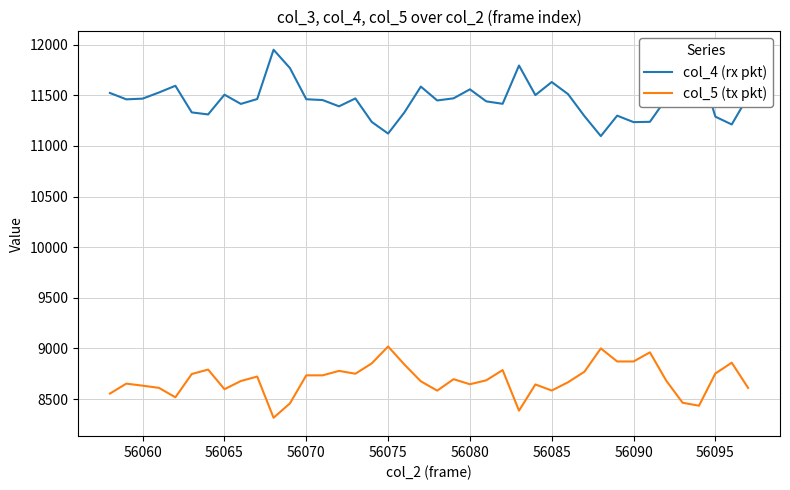

Rank the series by their maximum value, from highest to lowest.

col_4 (rx pkt), col_5 (tx pkt)